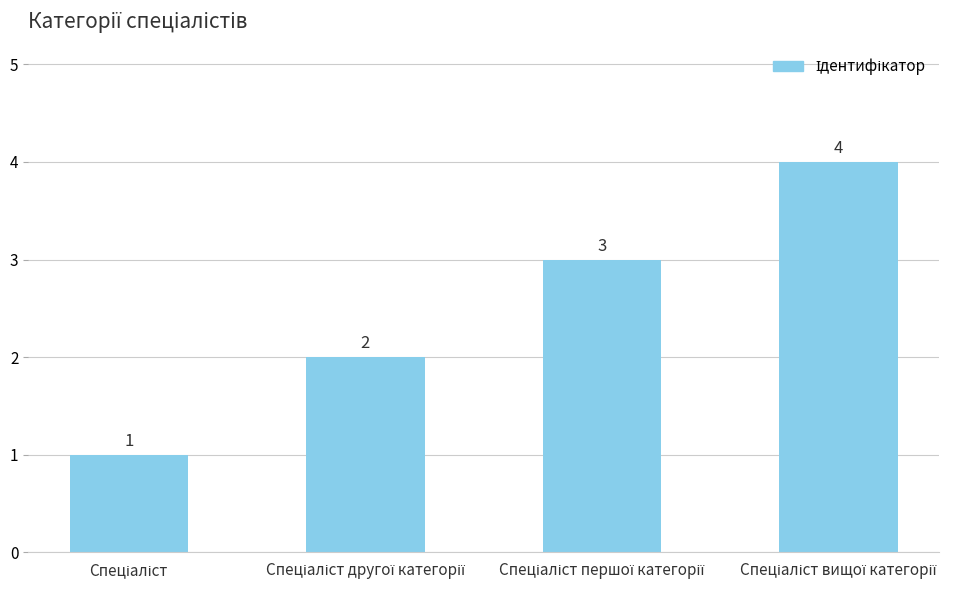

What is the sum of all values?

10